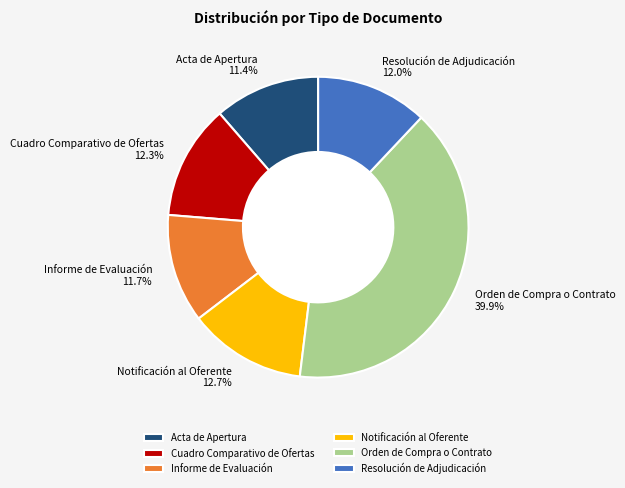

How many slices are in this pie chart?

6